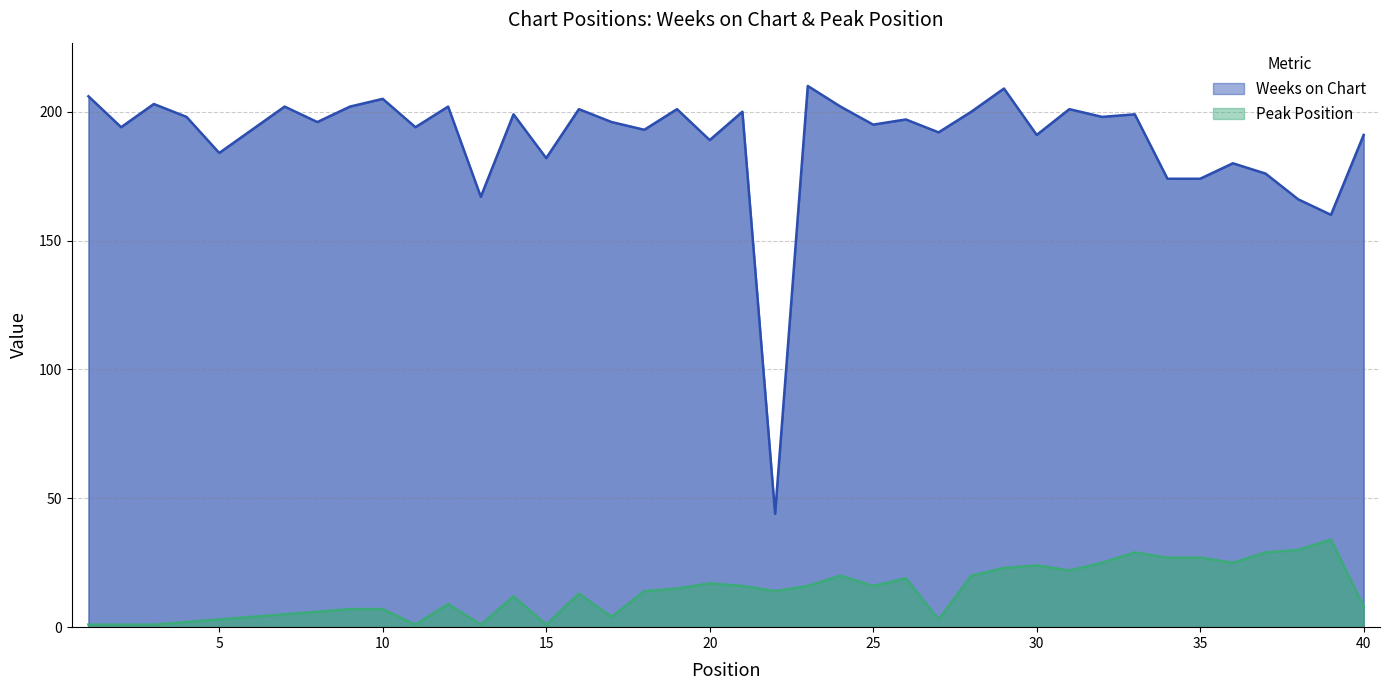

How many lines are shown in the chart?

2